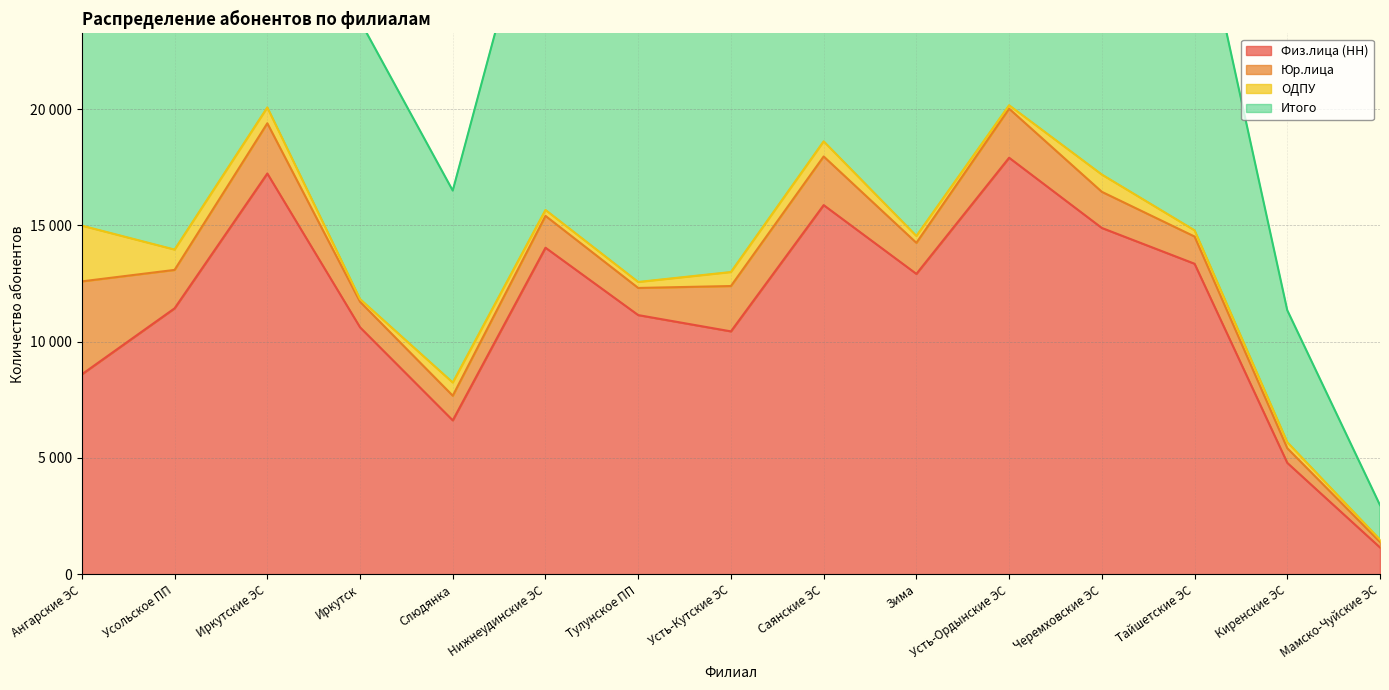

At which category does Физ.лица (НН) reach its first local peak?

Иркутские ЭС